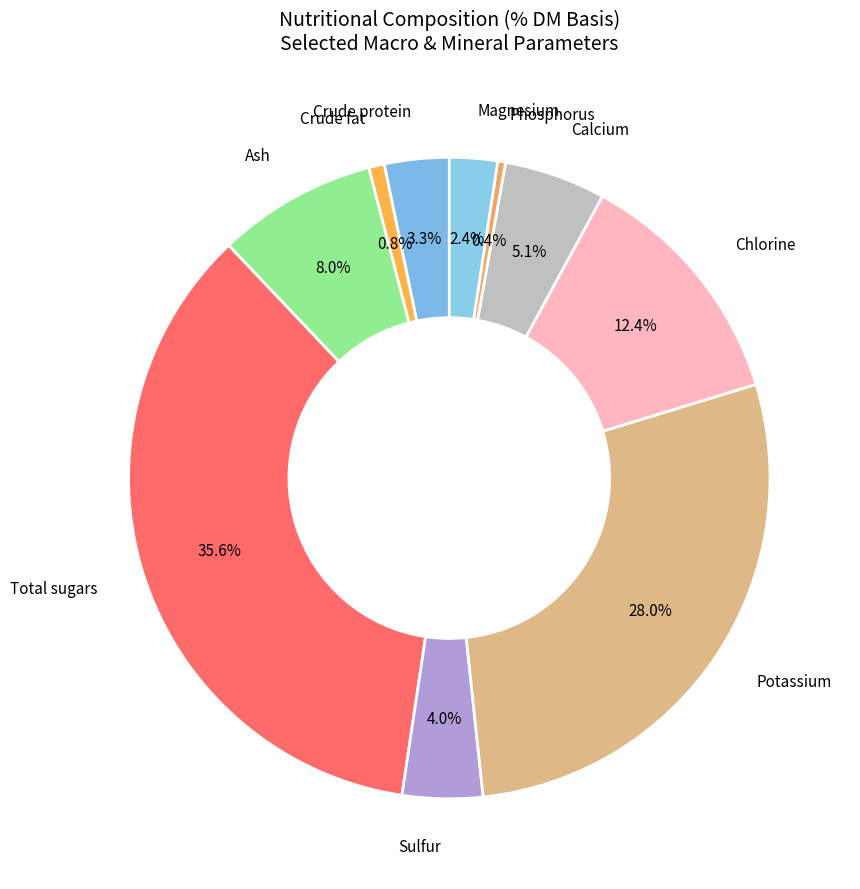

Which category has the smallest portion of the pie?

Phosphorus